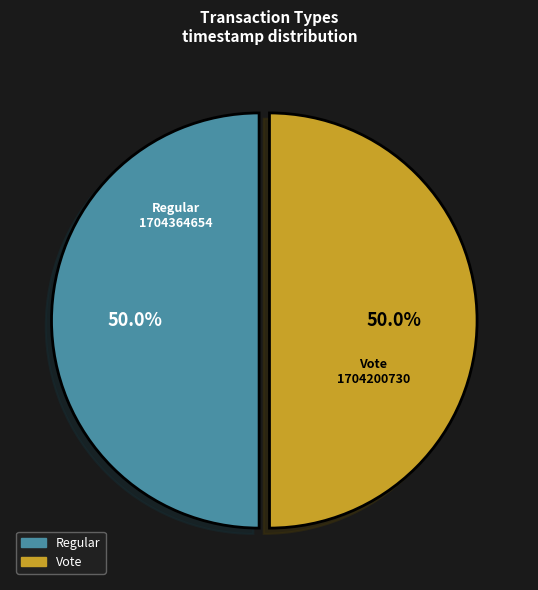

Is it true that Regular is 40% of the pie?

False